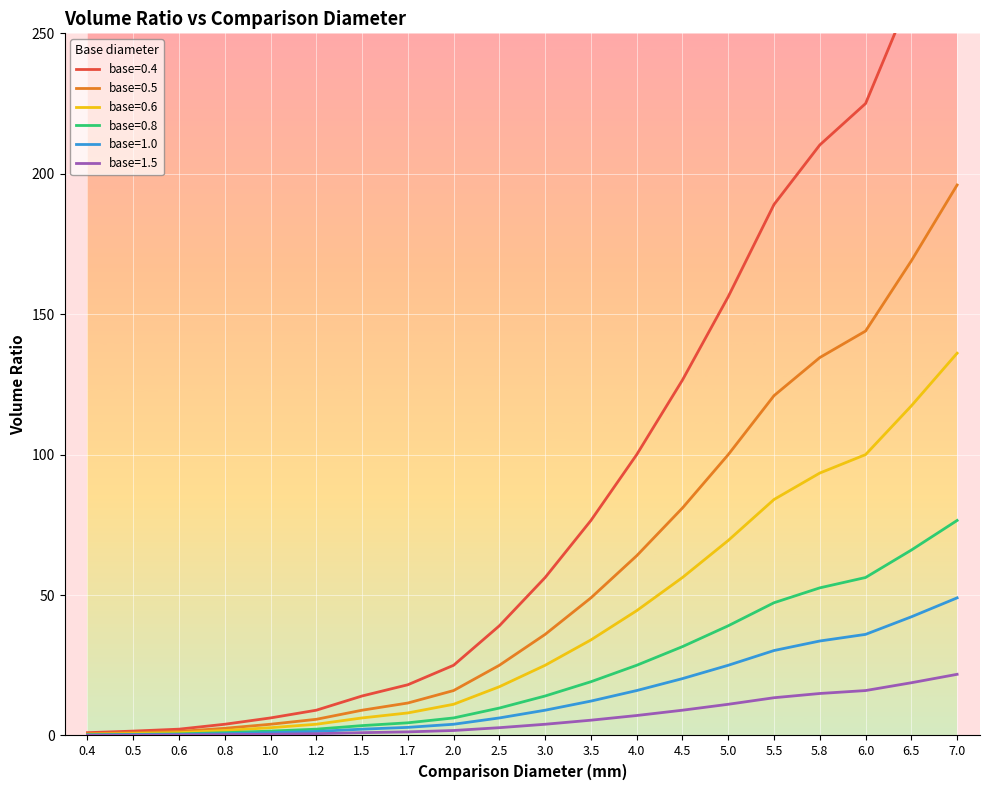

Which has a higher value, 2.5 or 1.2?

2.5